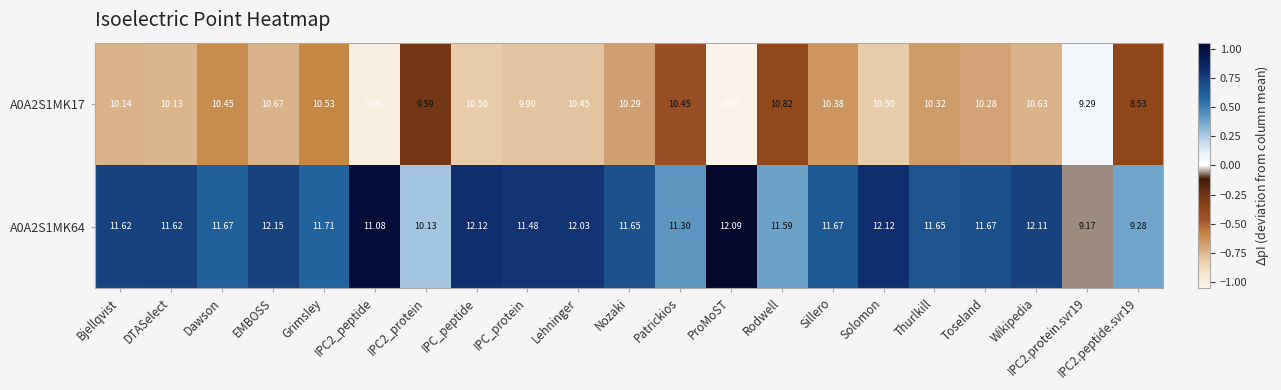

At which category is the sum across all series the highest?

EMBOSS